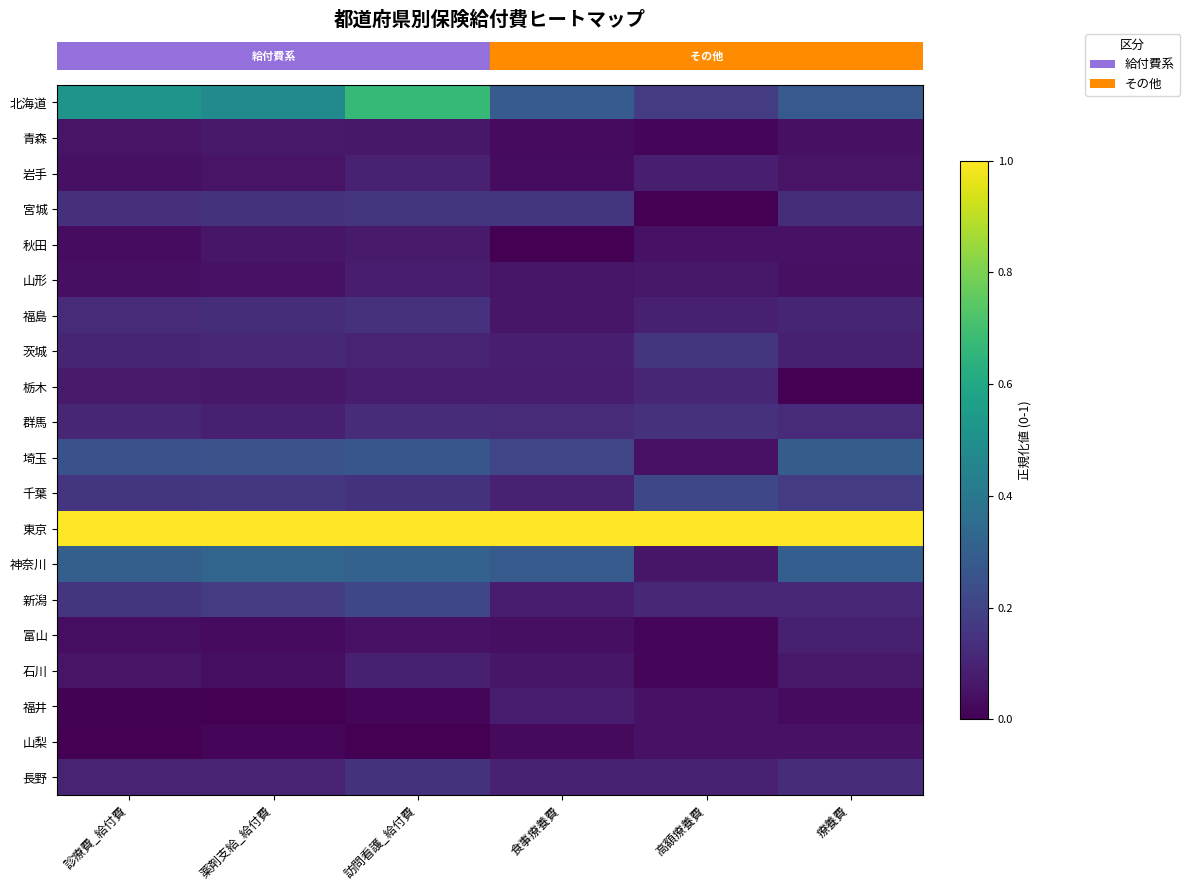

Which has a higher value, 食事療養費 or 高額療養費?

食事療養費